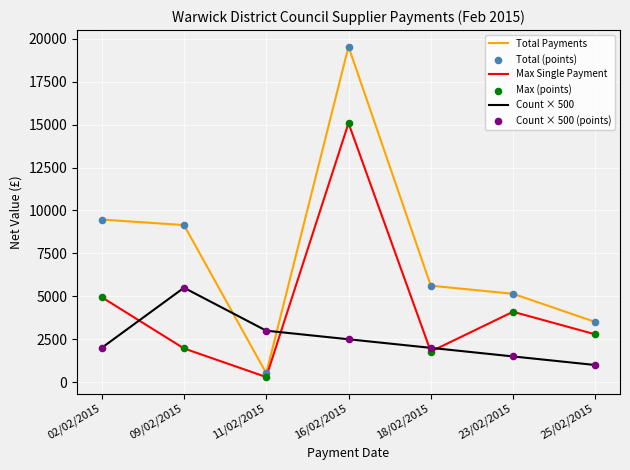

At which category is the sum across all series the highest?

16/02/2015